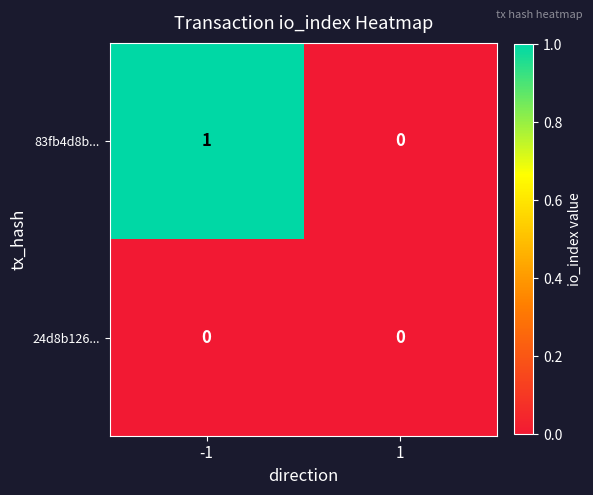

Is it true that 83fb4d8b... equals 0 at 1?

True